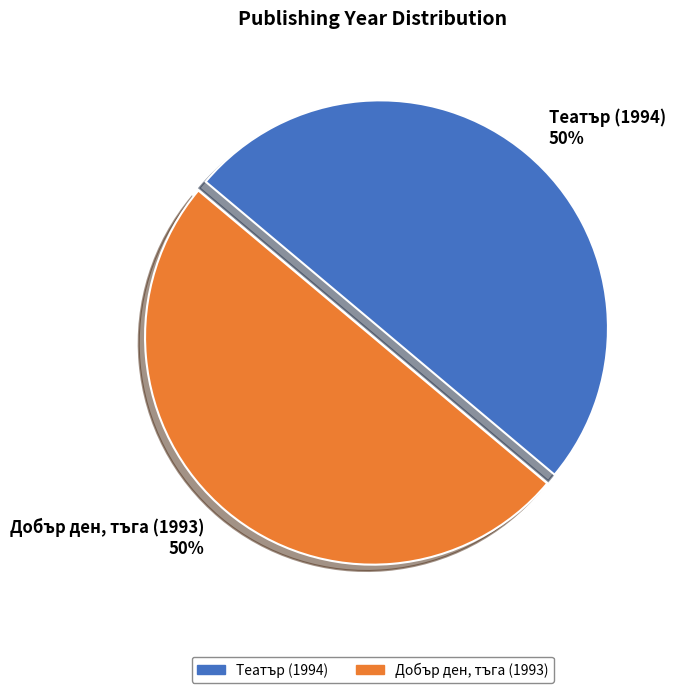

Count the number of slices in the pie.

2